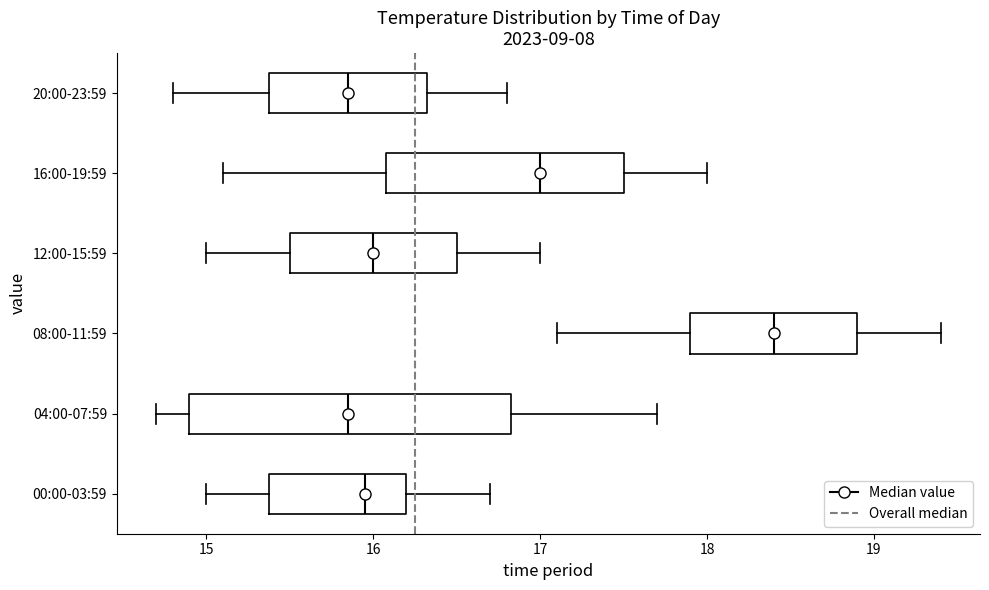

Reading bottom to top, read every box against the x-axis: the position of its median line, the range the box covers, and the ends of its whiskers. The values are not printed on the chart, so give them approximately, as read against the axis.

00:00-03:59: median 16.0, box 15.4 to 16.2, whiskers 15.0 to 16.7
04:00-07:59: median 15.9, box 14.9 to 16.8, whiskers 14.7 to 17.7
08:00-11:59: median 18.4, box 17.9 to 18.9, whiskers 17.1 to 19.4
12:00-15:59: median 16.0, box 15.5 to 16.5, whiskers 15.0 to 17.0
16:00-19:59: median 17.0, box 16.1 to 17.5, whiskers 15.1 to 18.0
20:00-23:59: median 15.9, box 15.4 to 16.3, whiskers 14.8 to 16.8